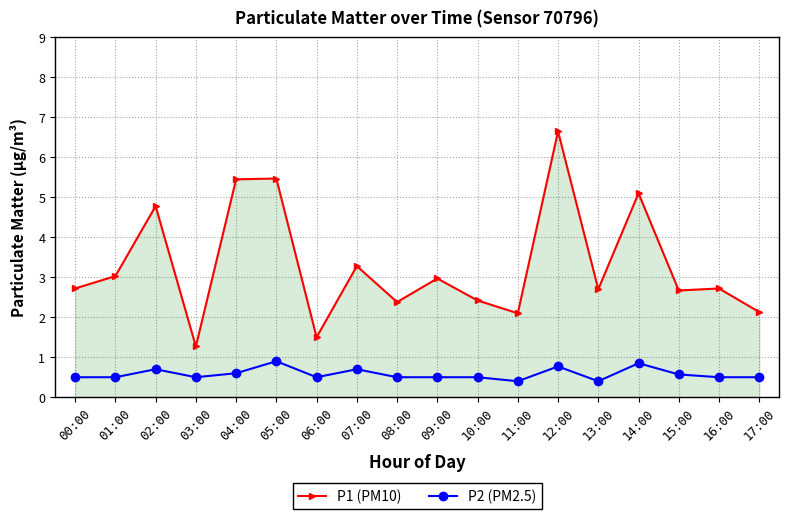

What is the difference between the highest and lowest values at 17:00?

1.6